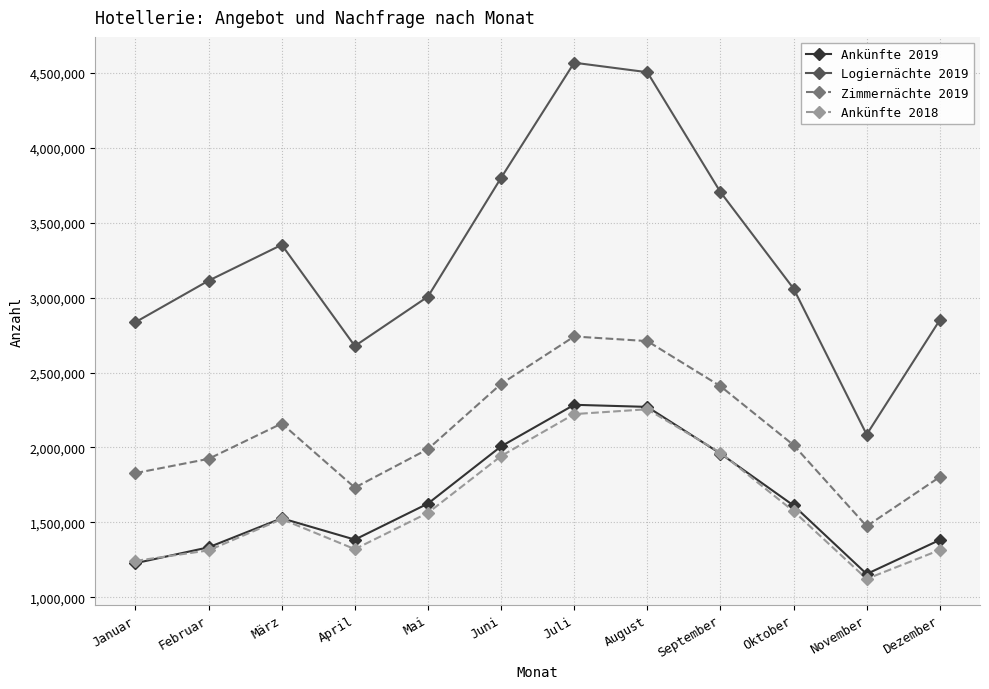

What is the average value of the Zimmernächte 2019 series?

2100543